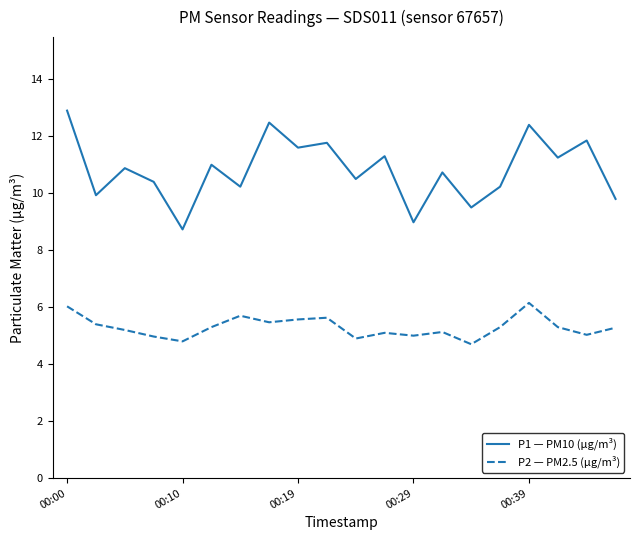

List the series in order of their overall mean, lowest first.

P2 — PM2.5 (µg/m³), P1 — PM10 (µg/m³)